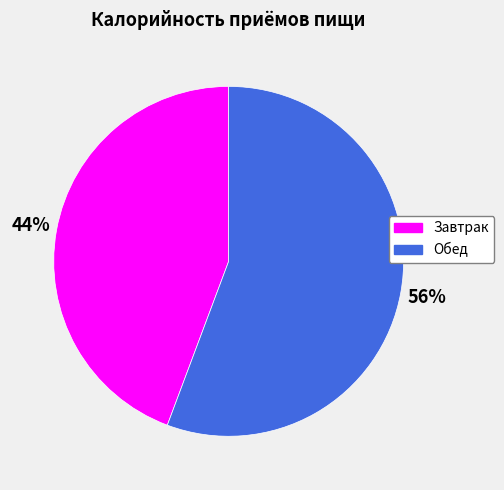

Which category has the smallest portion of the pie?

Завтрак